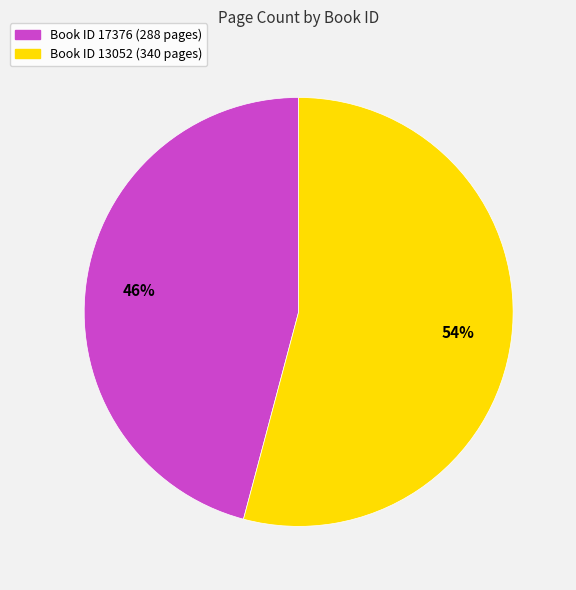

To the nearest percent, what is the difference between the largest and smallest slice percentages?

8%